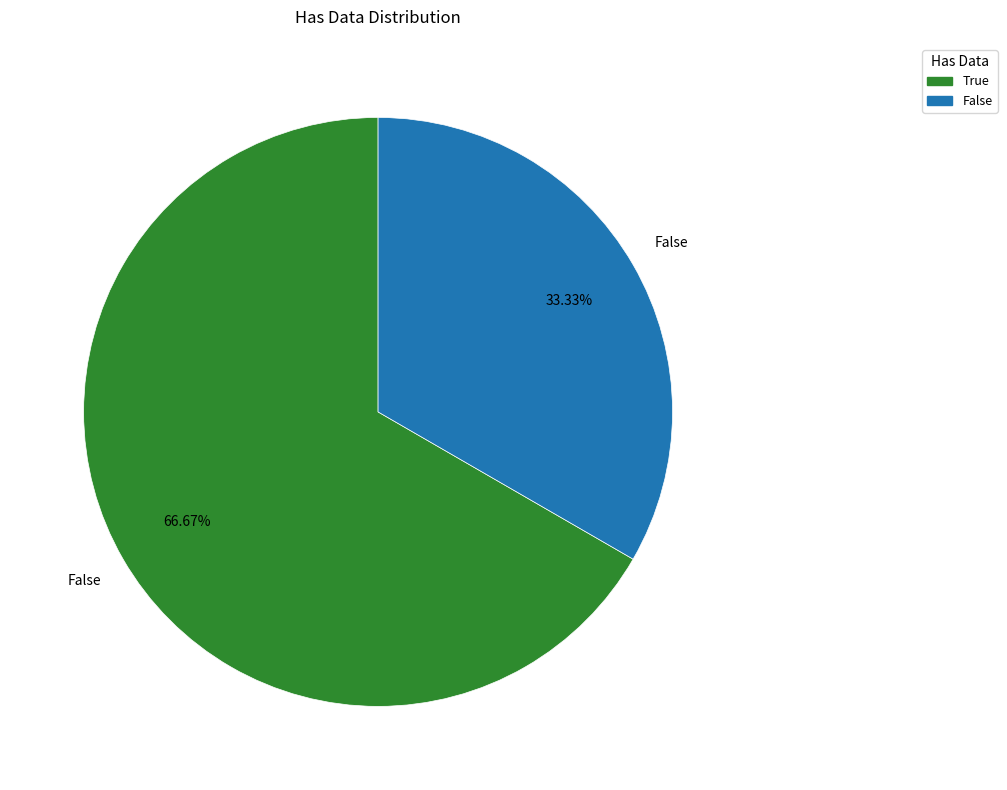

Combined, what portion of the pie is True and False?

100.0%